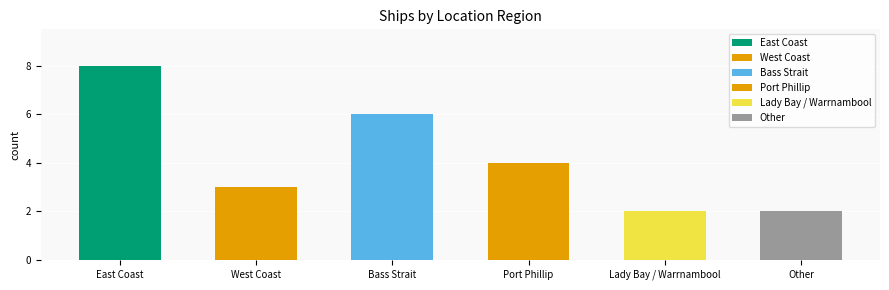

What position from the left is Port Phillip?

4